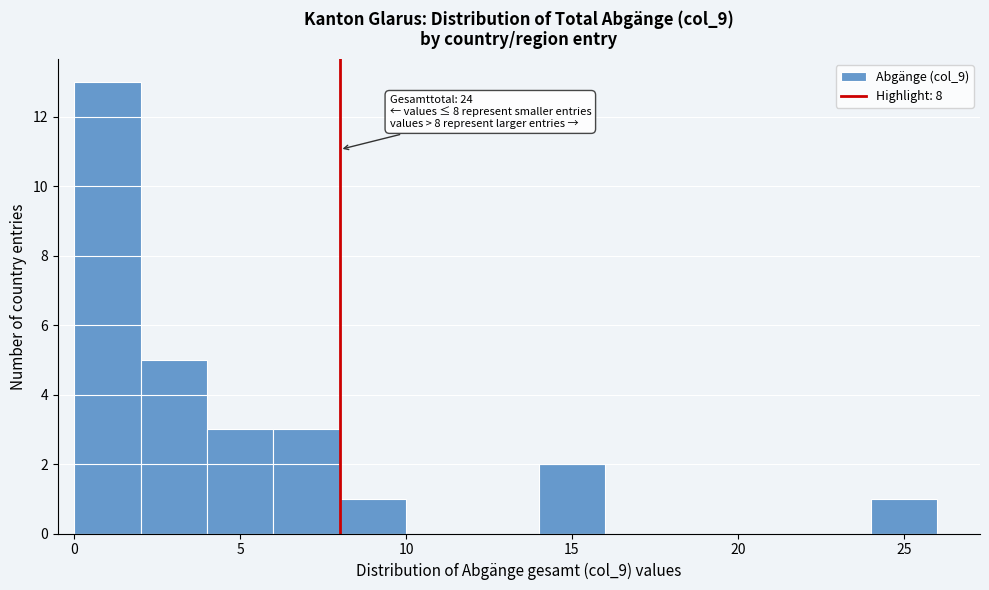

Which range on the x-axis has the tallest bar?

0 to 2